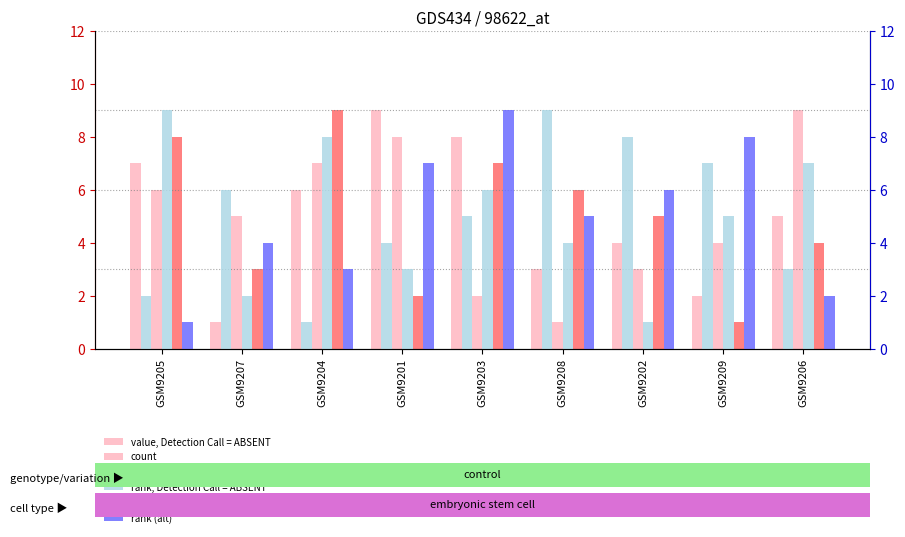

Reading left to right, transcribe all the data shown in this chart.

value, Detection Call = ABSENT: 7	1	6	9	8	3	4	2	5
count: 6	5	7	8	2	1	3	4	9
count (alt): 8	3	9	2	7	6	5	1	4
rank, Detection Call = ABSENT: 2	6	1	4	5	9	8	7	3
percentile rank within the sample: 9	2	8	3	6	4	1	5	7
rank (alt): 1	4	3	7	9	5	6	8	2